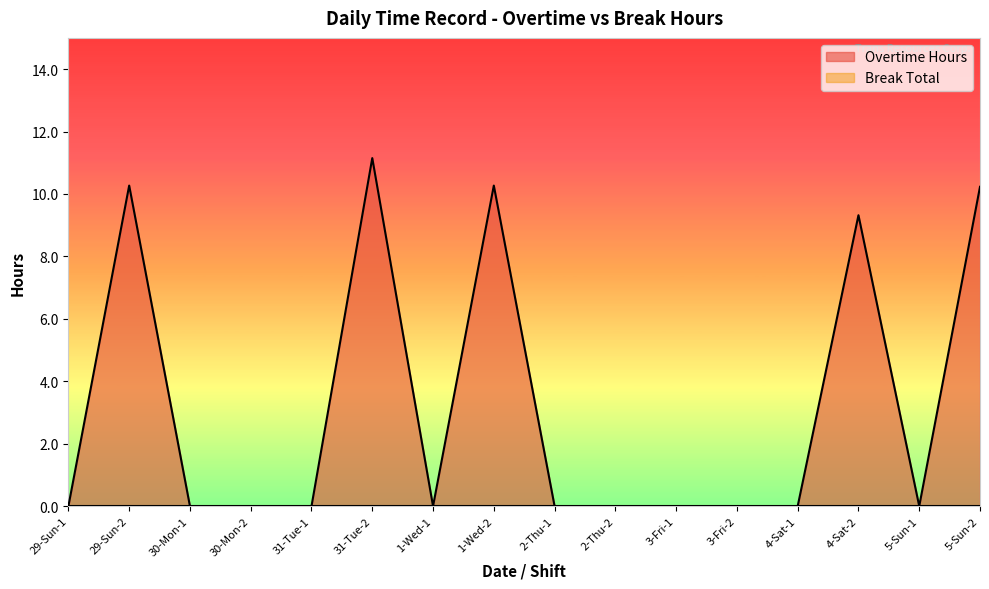

List the labels in order of value, largest first.

31-Tue-2, 29-Sun-2, 1-Wed-2, 5-Sun-2, 4-Sat-2, 29-Sun-1, 30-Mon-1, 30-Mon-2, 31-Tue-1, 1-Wed-1, 2-Thu-1, 2-Thu-2, 3-Fri-1, 3-Fri-2, 4-Sat-1, 5-Sun-1